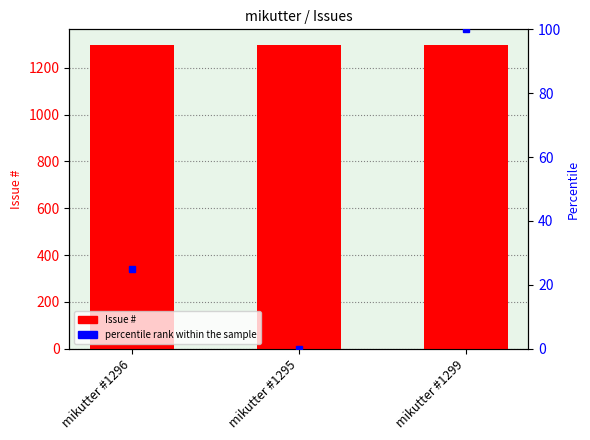

Is the value of Issue # at mikutter #1296 greater than the value of percentile rank within the sample at mikutter #1295?

Yes